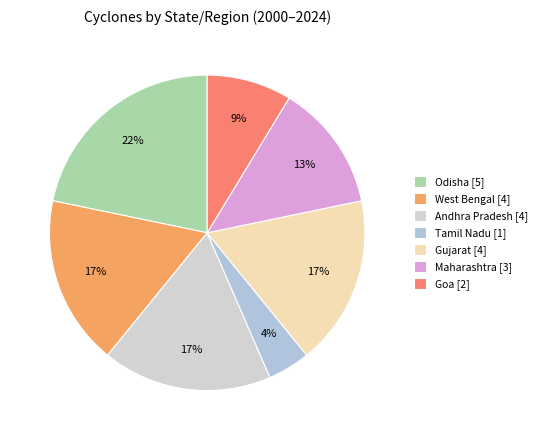

Which category has the biggest portion of the pie?

Odisha